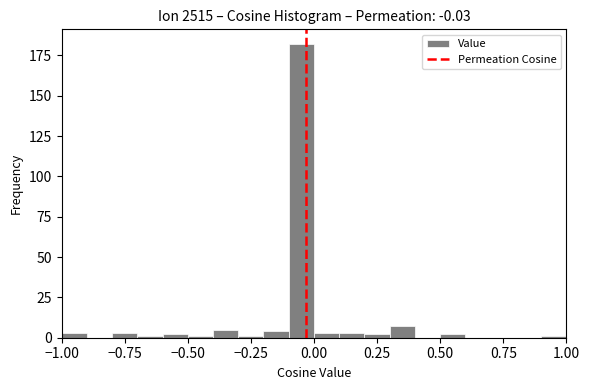

Around what value on the x-axis is the tallest bar? Give the approximate position of its centre, as read against the axis.

-0.05